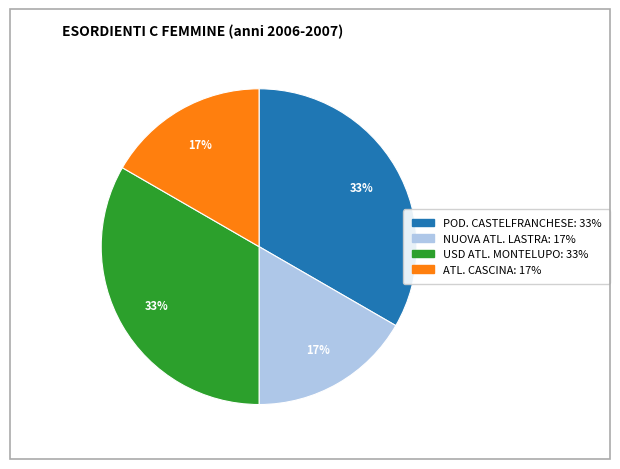

Does POD. CASTELFRANCHESE represent more than half of the total?

No